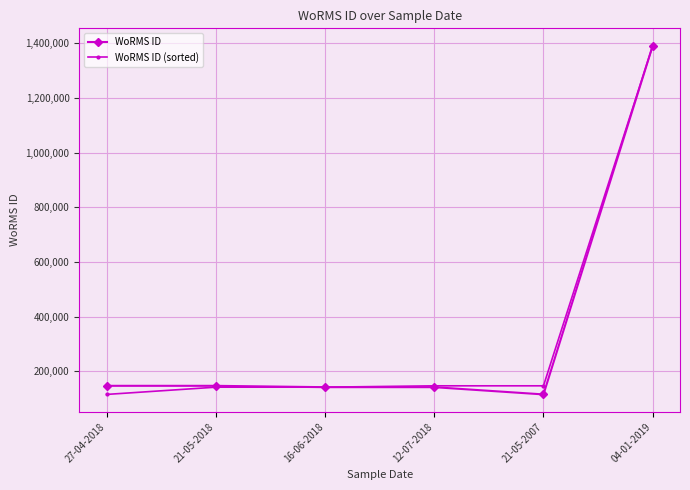

At which category is the sum across all series the highest?

04-01-2019